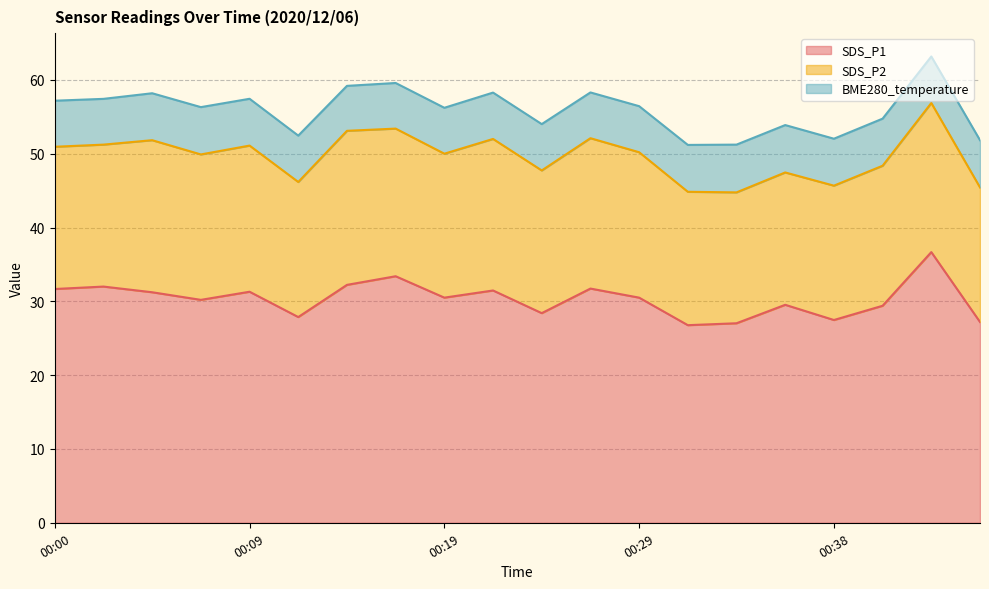

Reading right to left, what are all the values shown in this chart?

SDS_P1: 00:46=27.2	00:43=36.7	00:41=29.4	00:38=27.5	00:36=29.5	00:34=27.0	00:31=26.8	00:29=30.5	00:26=31.7	00:24=28.4	00:21=31.5	00:19=30.5	00:17=33.4	00:14=32.2	00:12=27.9	00:09=31.3	00:07=30.2	00:04=31.2	00:02=32.0	00:00=31.7
SDS_P2: 00:46=18.2	00:43=20.2	00:41=19.0	00:38=18.2	00:36=17.9	00:34=17.7	00:31=18.1	00:29=19.7	00:26=20.4	00:24=19.3	00:21=20.5	00:19=19.5	00:17=20.0	00:14=20.9	00:12=18.3	00:09=19.8	00:07=19.7	00:04=20.6	00:02=19.2	00:00=19.3
BME280_temperature: 00:46=6.4	00:43=6.3	00:41=6.4	00:38=6.4	00:36=6.4	00:34=6.5	00:31=6.3	00:29=6.2	00:26=6.2	00:24=6.3	00:21=6.3	00:19=6.2	00:17=6.2	00:14=6.1	00:12=6.3	00:09=6.3	00:07=6.4	00:04=6.4	00:02=6.2	00:00=6.2